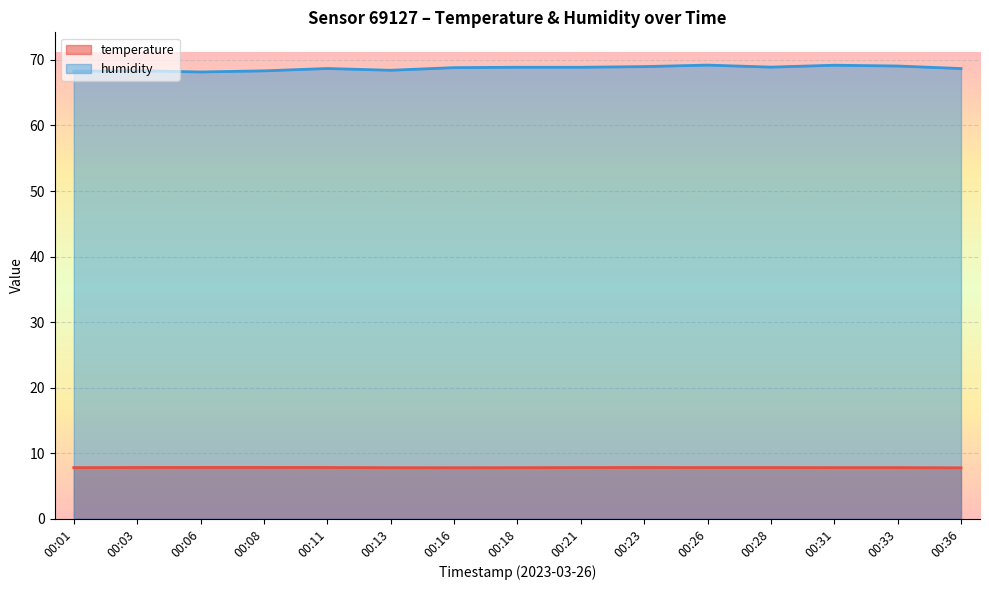

What is the approximate value of humidity at 00:33?

69.1